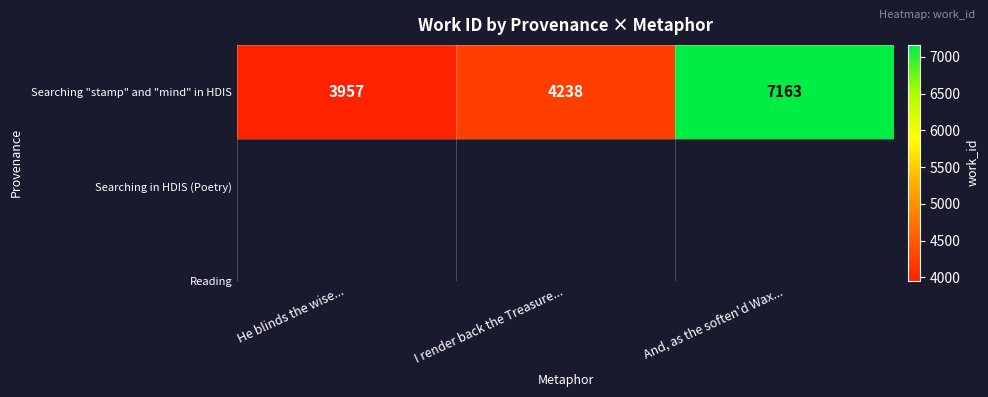

How many data points are less than 4238?

1